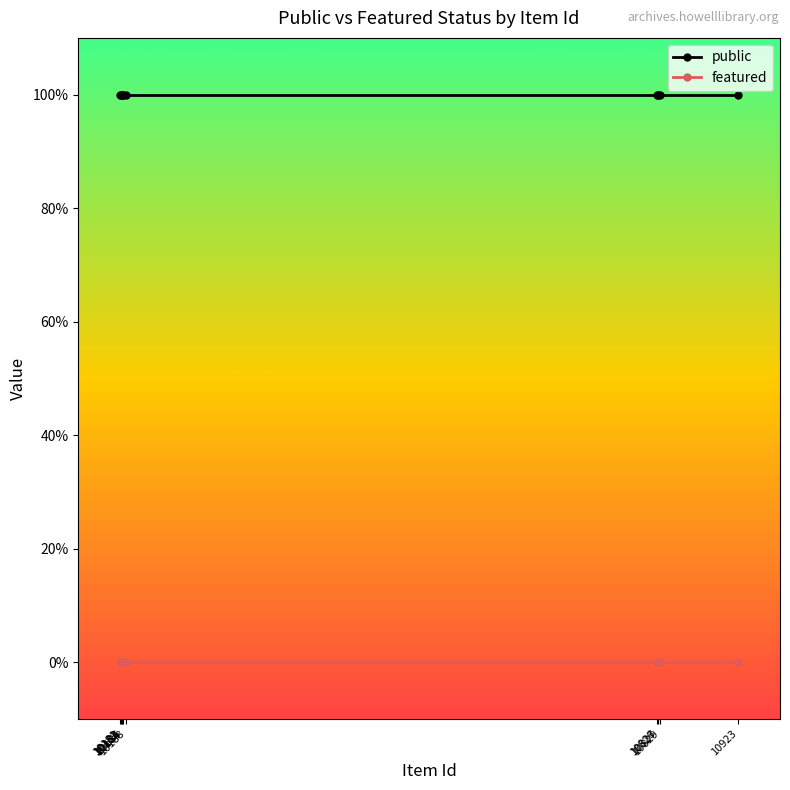

List the series in order of their peak value, highest first.

public, featured